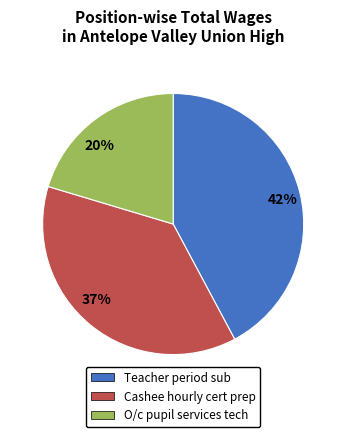

To the nearest percent, what is the difference between the largest and smallest slice percentages?

22%